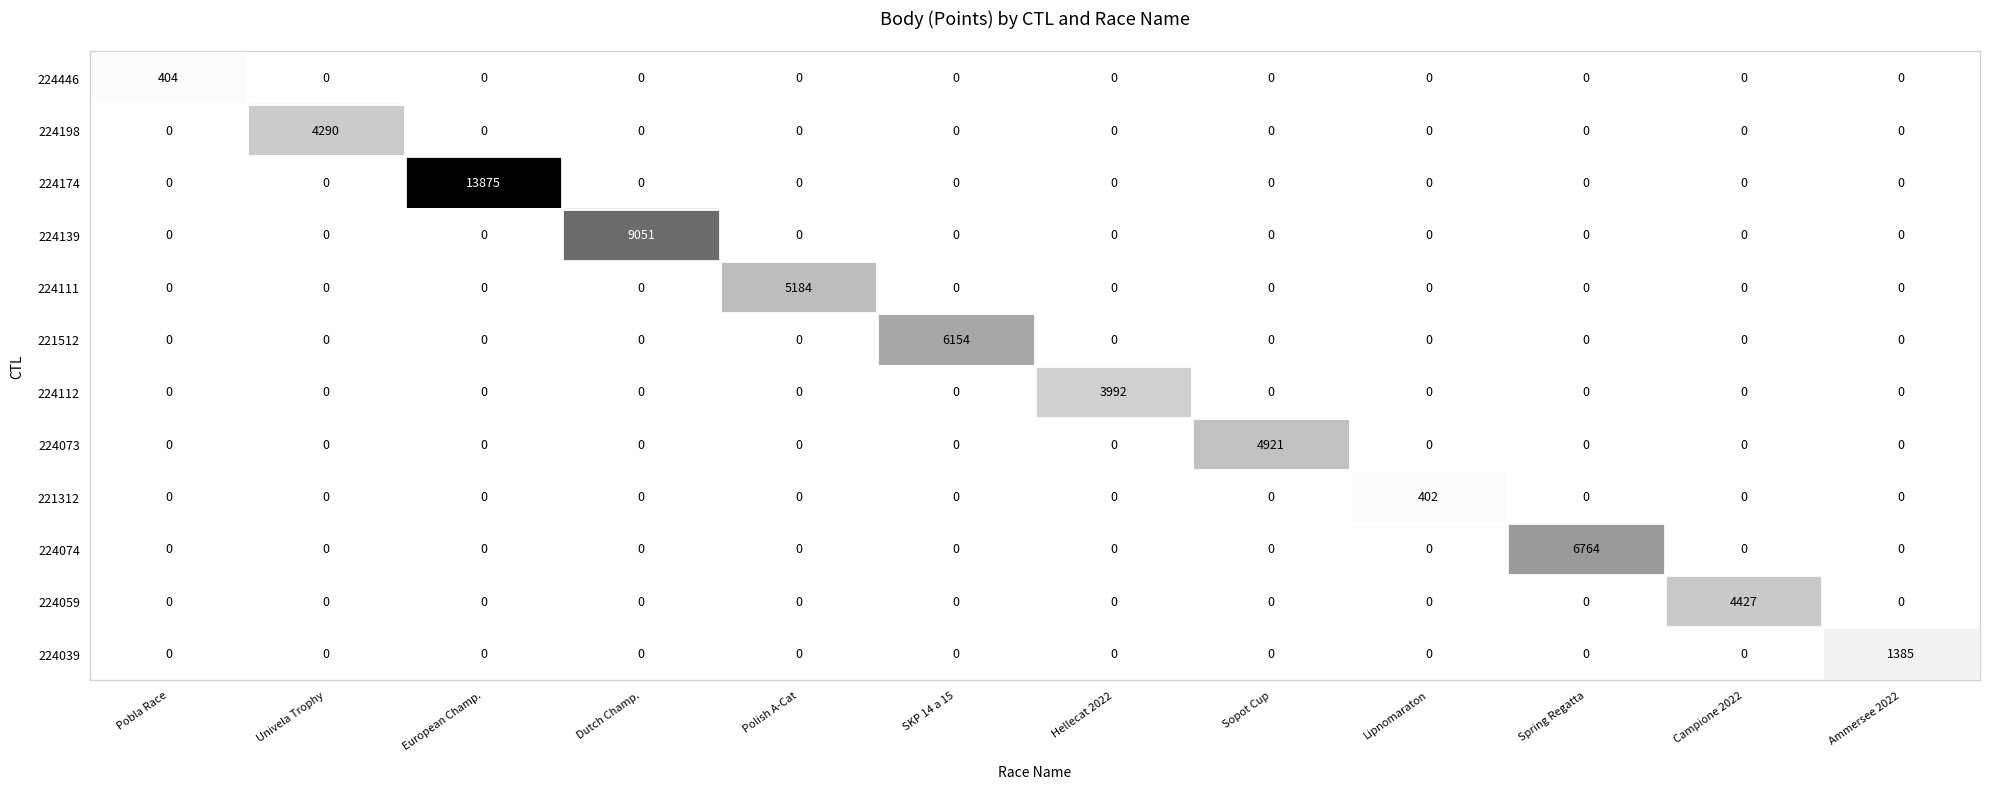

Rank the series by their maximum value, from lowest to highest.

221312, 224446, 224039, 224112, 224198, 224059, 224073, 224111, 221512, 224074, 224139, 224174